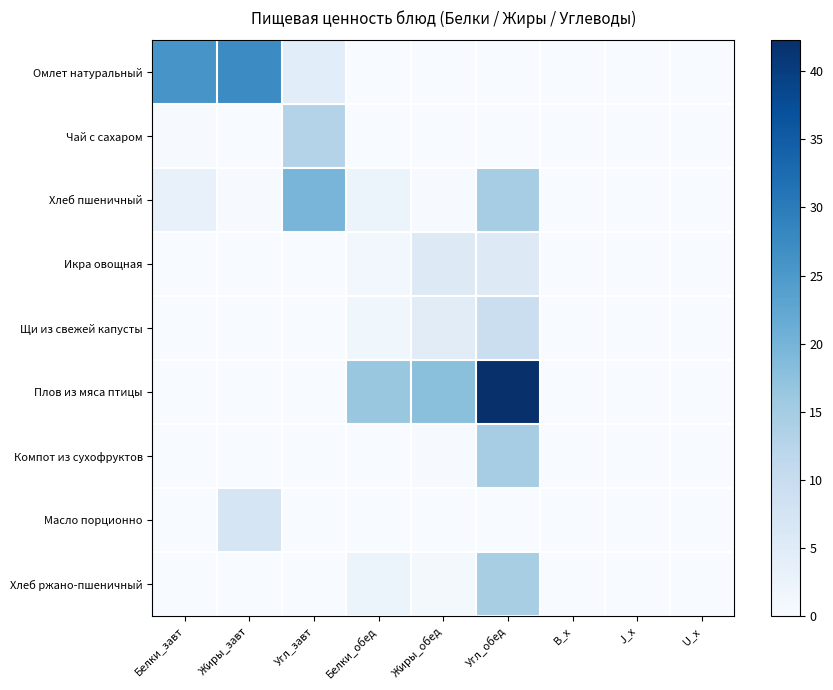

Rank the series by their maximum value, from highest to lowest.

Плов из мяса птицы, Омлет натуральный, Хлеб пшеничный, Компот из сухофруктов, Хлеб ржано-пшеничный, Чай с сахаром, Щи из свежей капусты, Масло порционно, Икра овощная